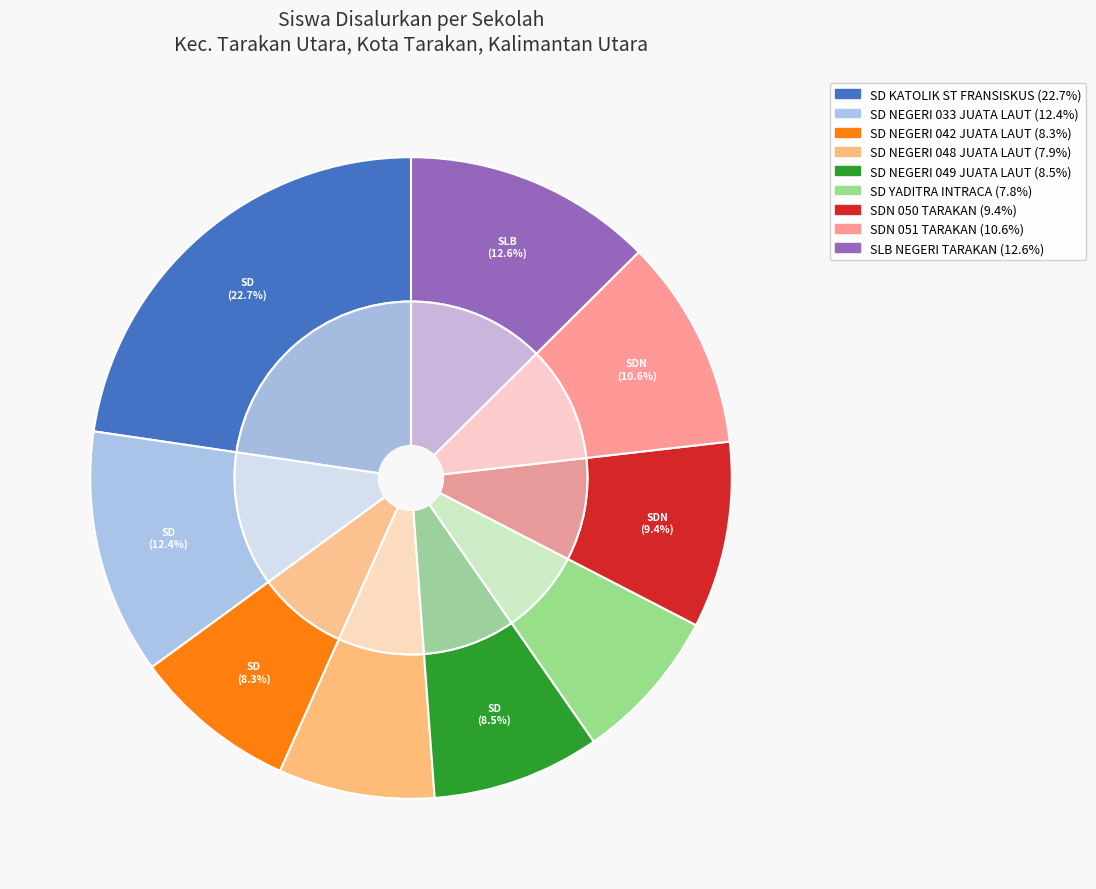

How many segments does this pie chart have?

9